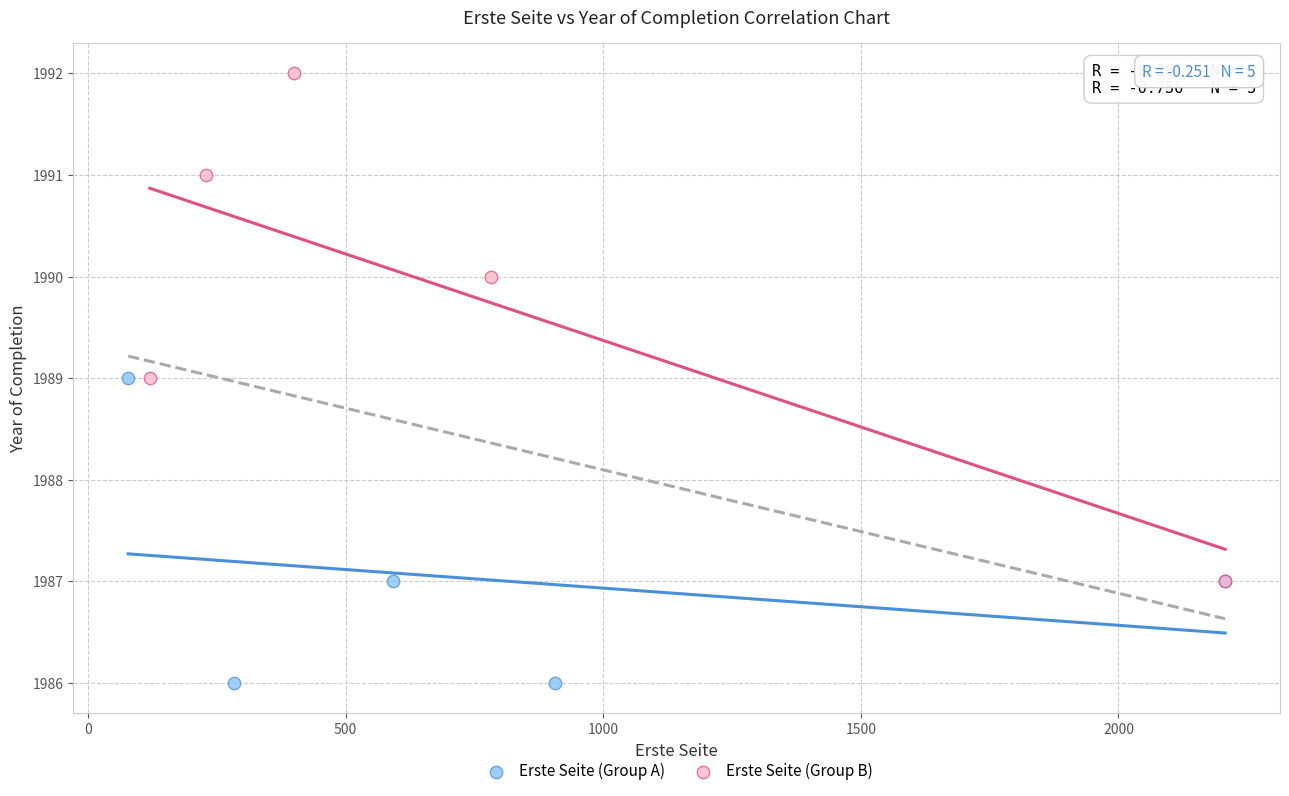

What are all the series names shown in the legend?

Erste Seite (Group A), Erste Seite (Group B)